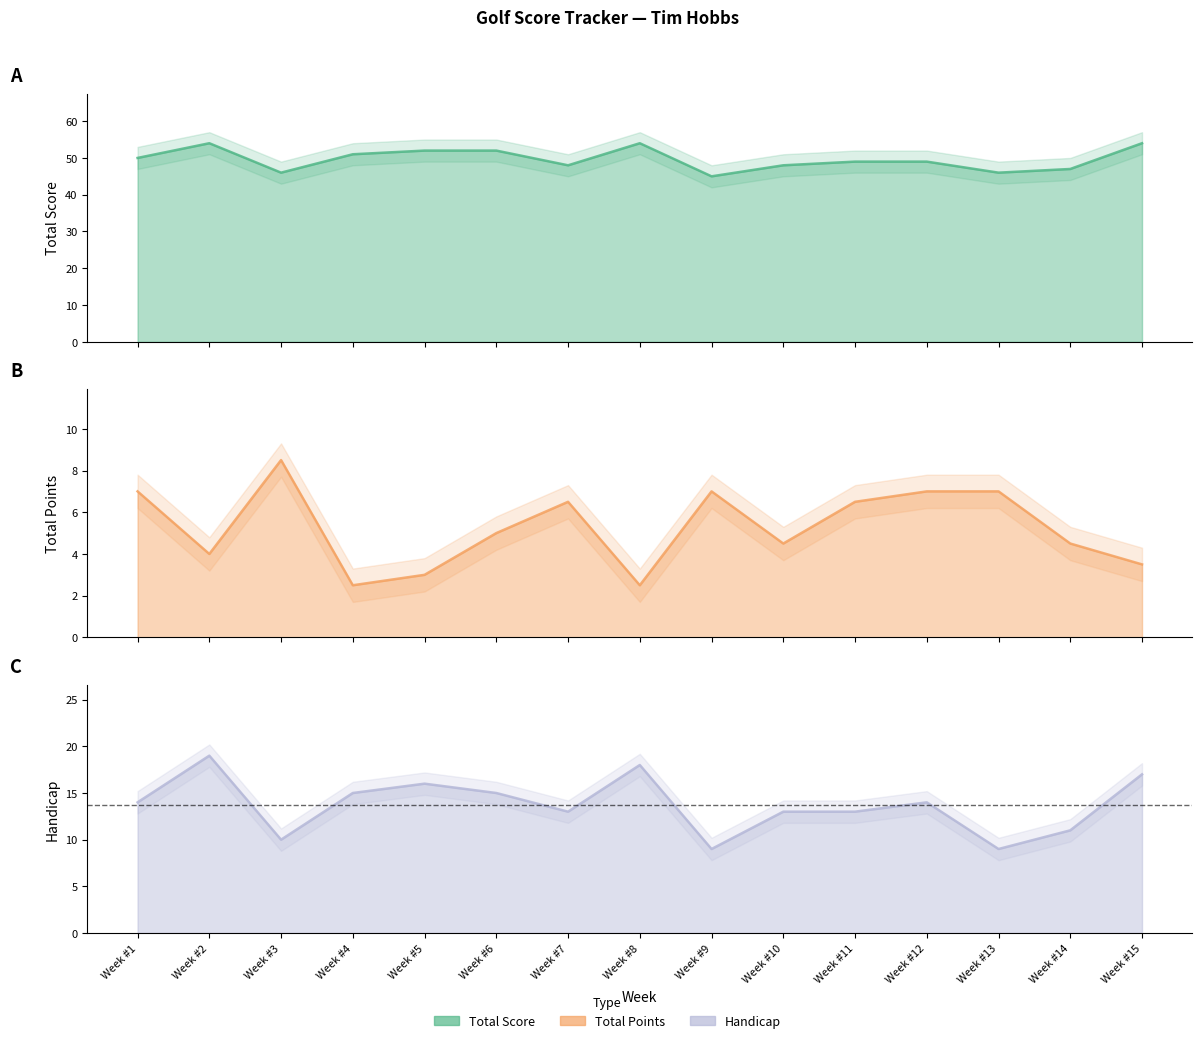

At how many categories does at least one series exceed 25?

15